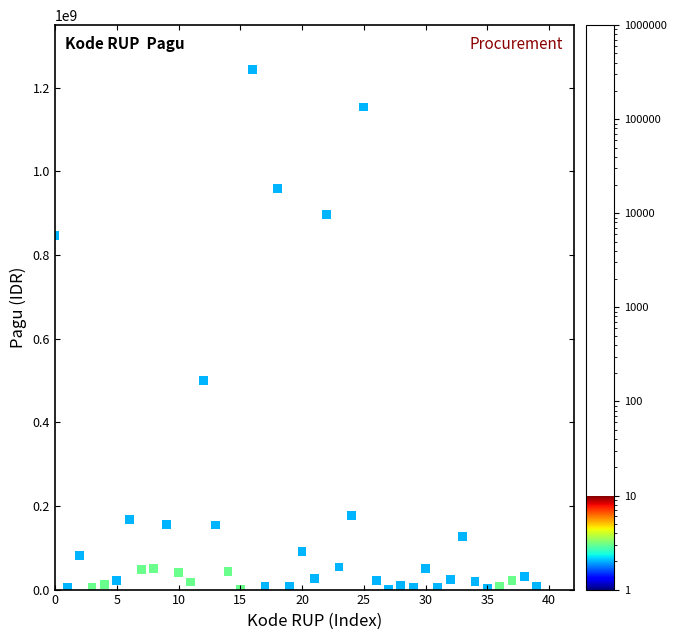

What Y value in the scatter plot is closest to 622840000?

499932000